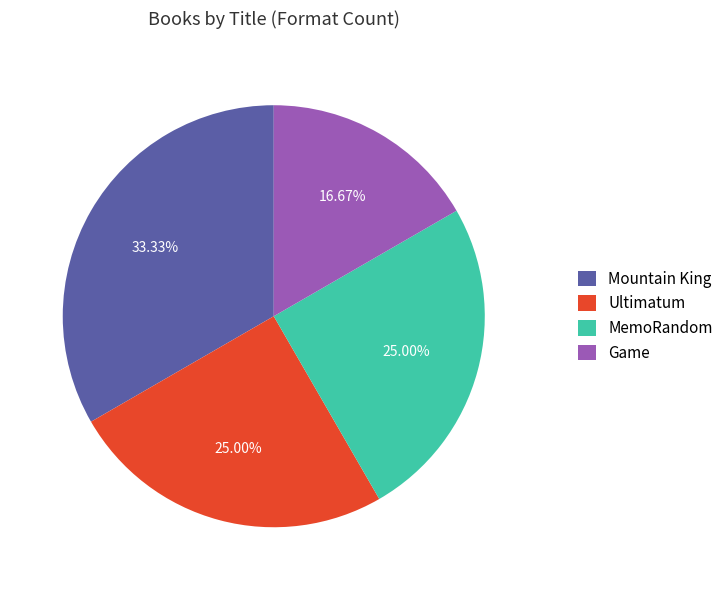

To the nearest percent, what portion does Game represent?

17%